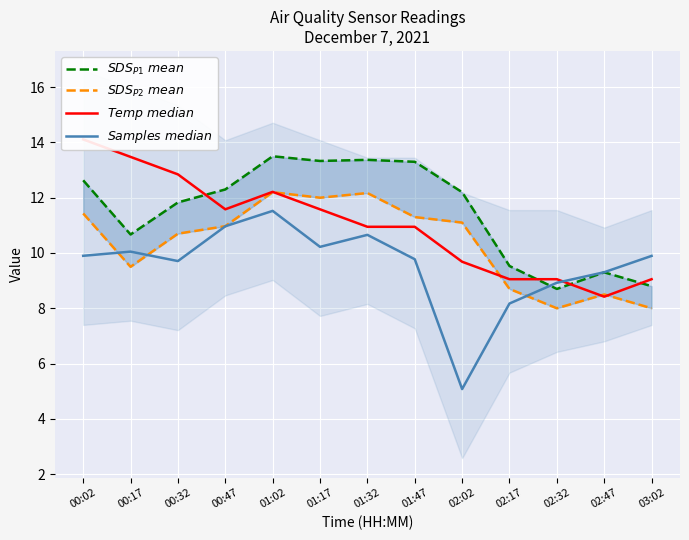

What is the value of the $SDS_{P2}\ mean$ point at the 12th from the left?

8.5